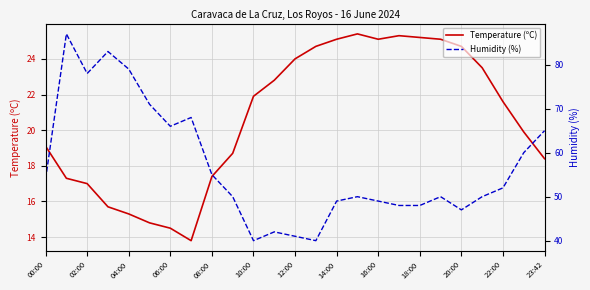

How many data points in Humidity (%) are less than 50?

9